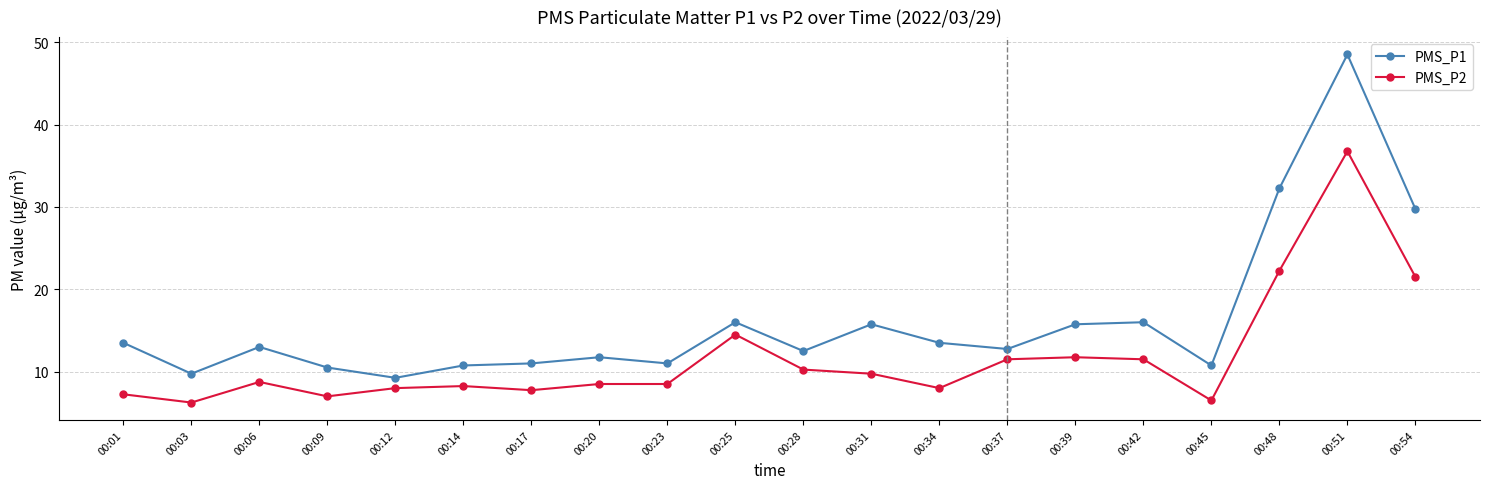

At which category does PMS_P2 reach its first local peak?

00:06